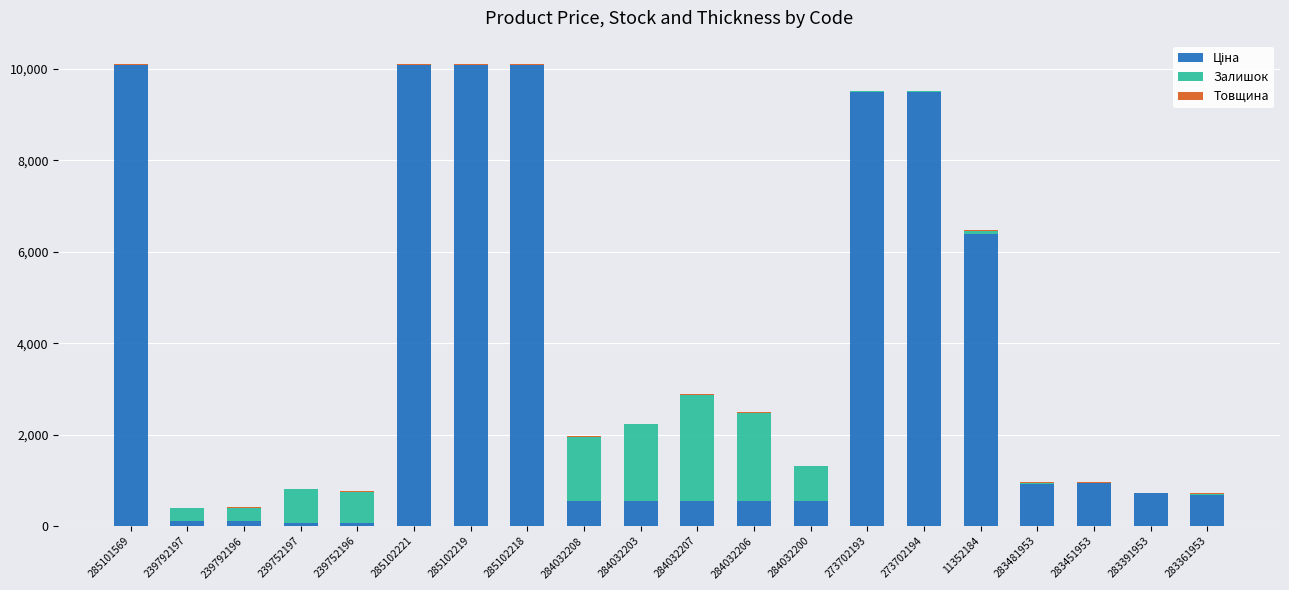

List the labels in order of Товщина value, smallest first.

239792197, 239792196, 239752197, 239752196, 284032208, 284032203, 284032207, 284032206, 284032200, 283391953, 283361953, 285101569, 285102221, 285102219, 285102218, 273702193, 273702194, 11352184, 283481953, 283451953